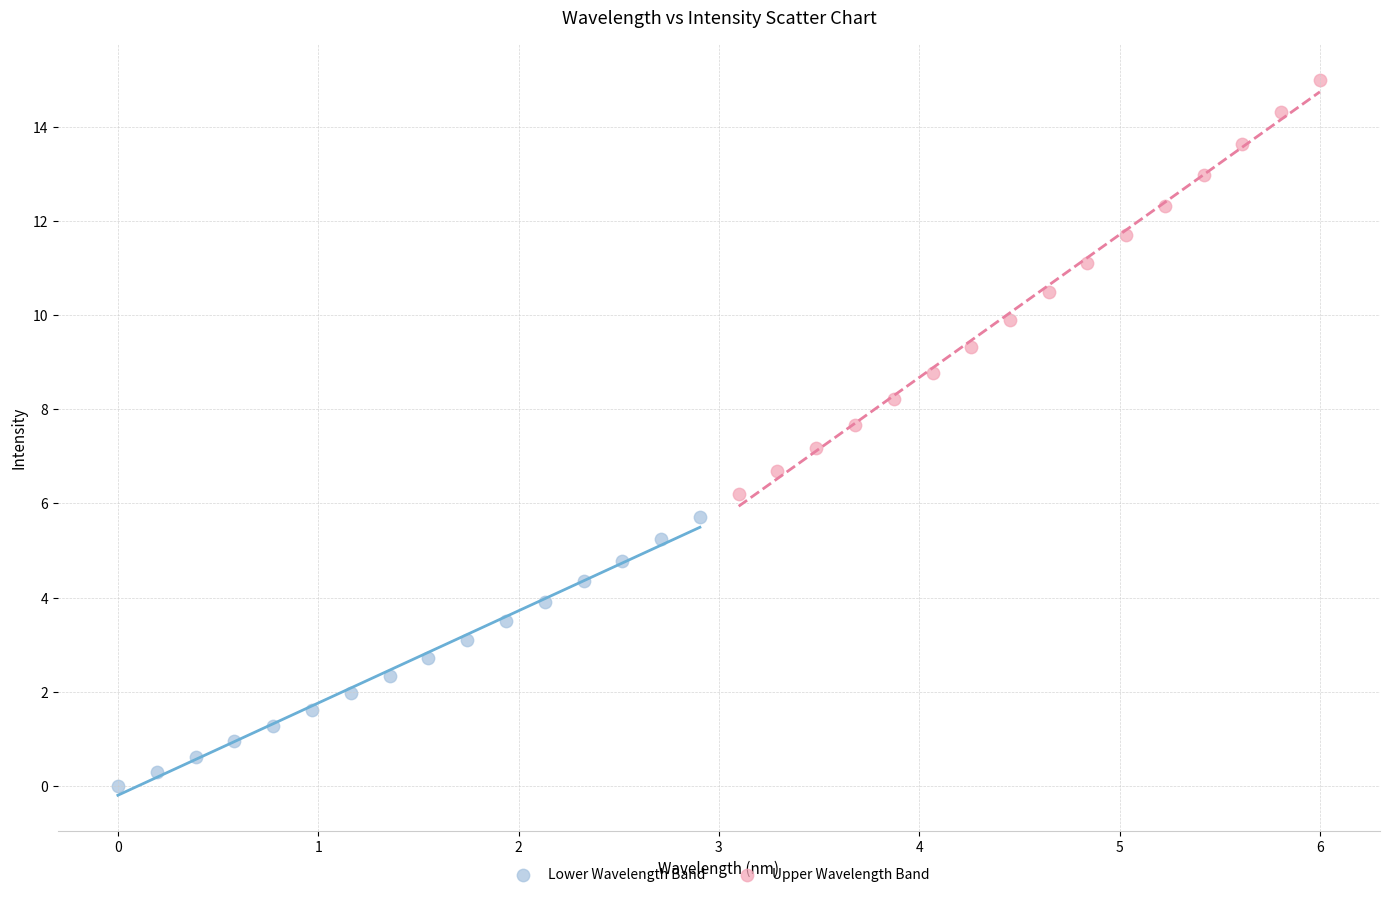

Which series reaches the maximum Y coordinate?

Upper Wavelength Band